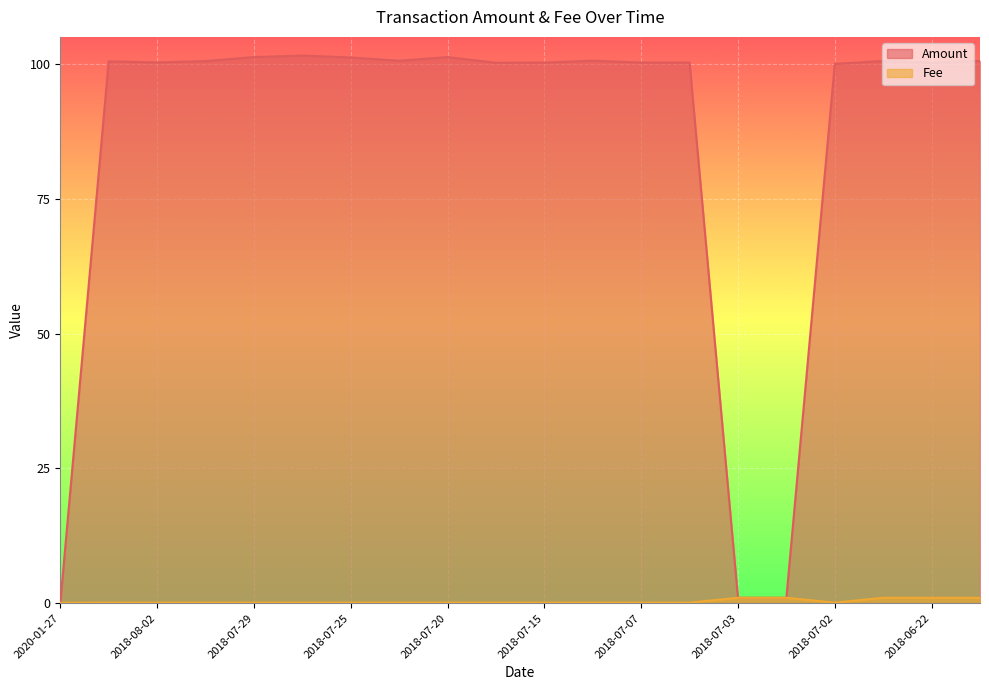

True or false: Amount has a value of 151.7 at 2018-06-22.

False